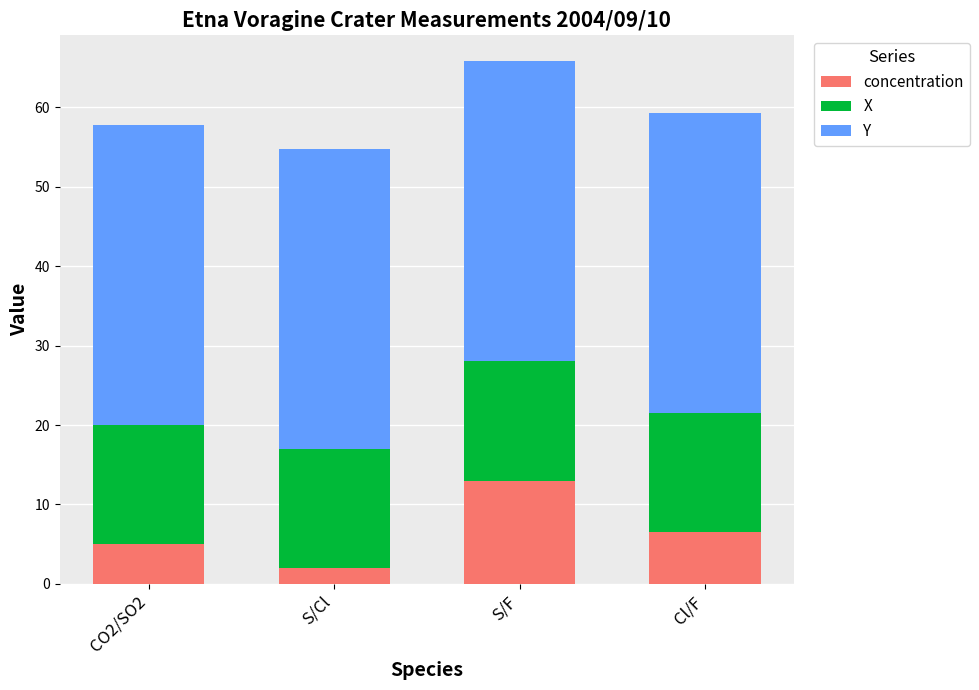

Are the bars horizontal?

No